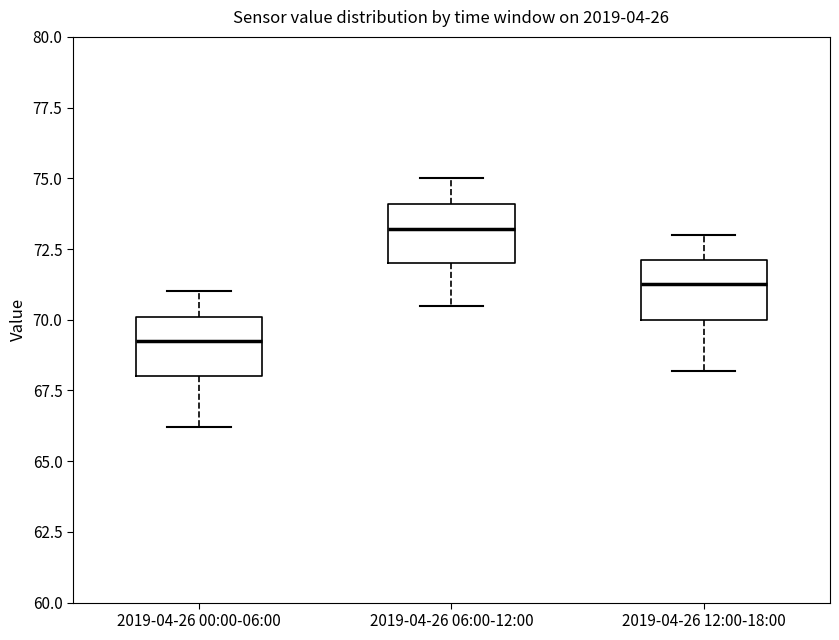

Where is the lower edge of the box for 2019-04-26 12:00-18:00 on the y-axis? The values are not printed on the chart, so give them approximately, as read against the axis.

70.0